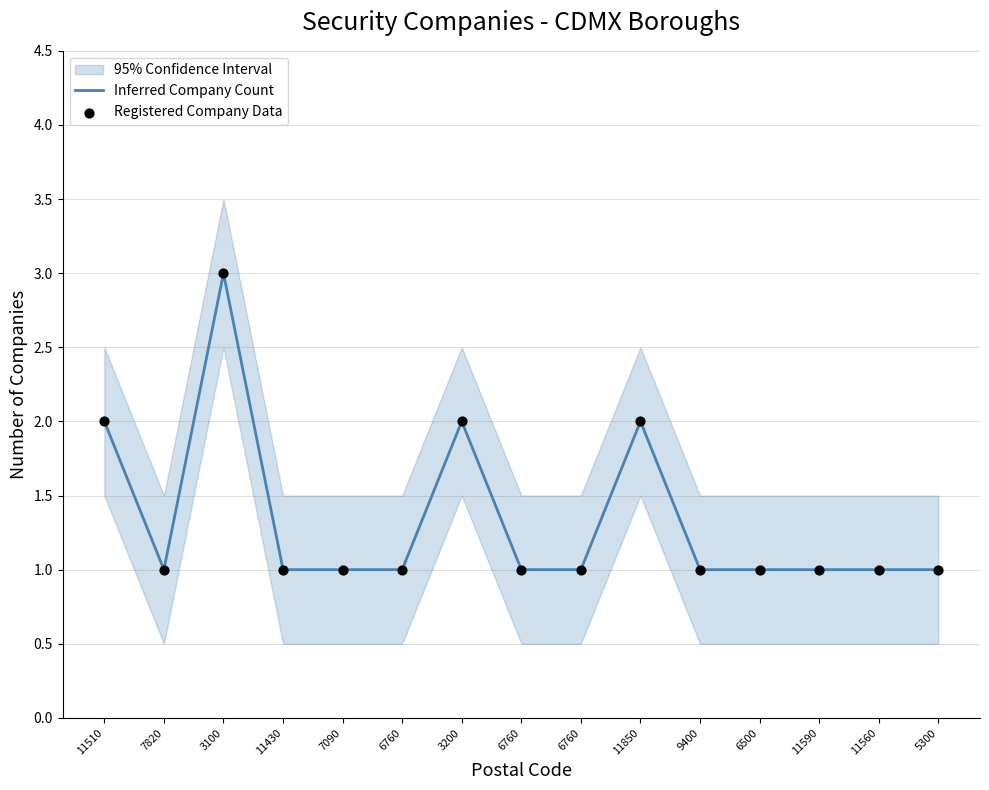

Which series has the widest spread of Y values?

Inferred Company Count